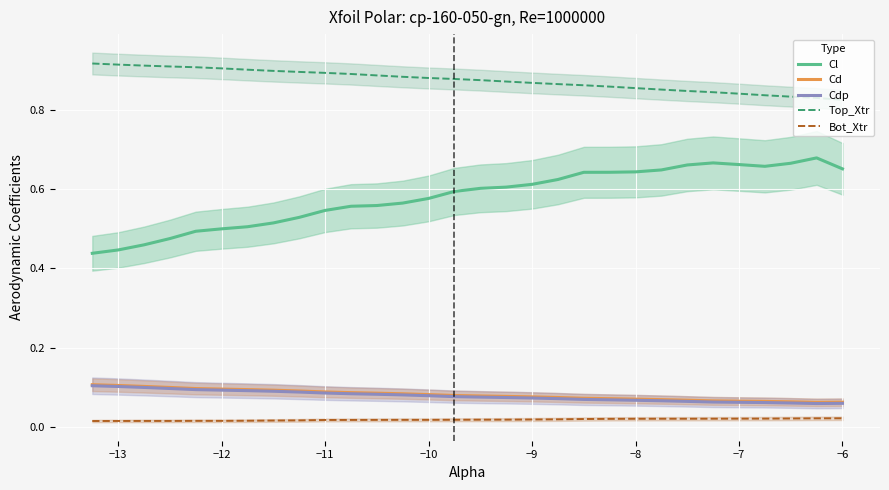

True or false: Bot_Xtr and Top_Xtr intersect in this chart.

False